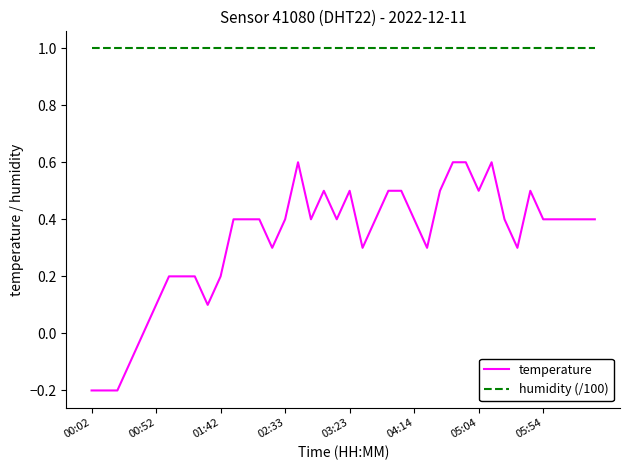

What is the minimum value for humidity (/100)?

1.0